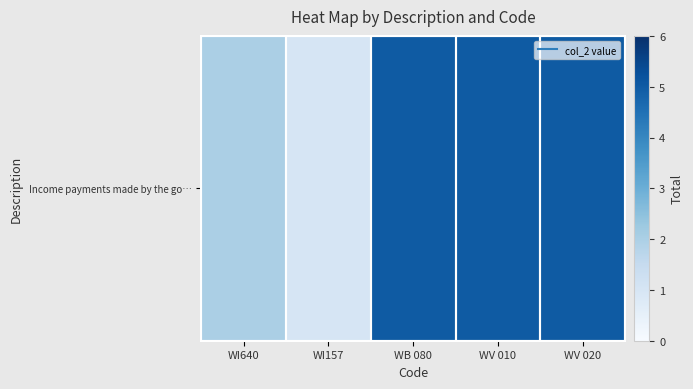

Reading right to left, extract all data points from this chart.

5	5	5	1	2